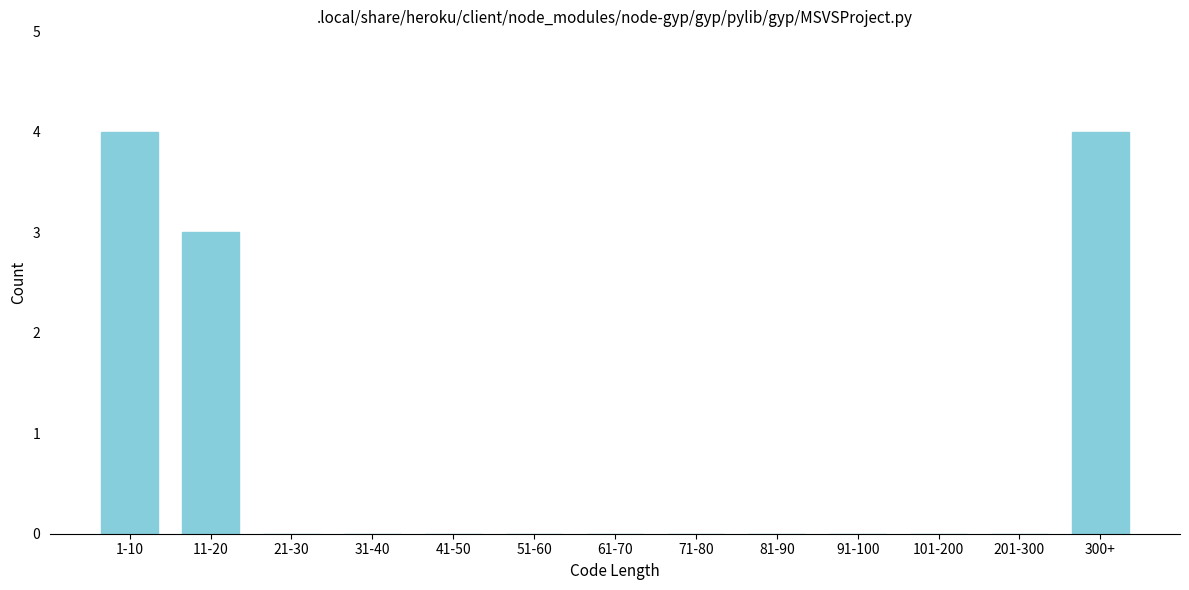

Reading left to right, what are all the values shown in this chart?

1-10=4	11-20=3	21-30=0	31-40=0	41-50=0	51-60=0	61-70=0	71-80=0	81-90=0	91-100=0	101-200=0	201-300=0	300+=4